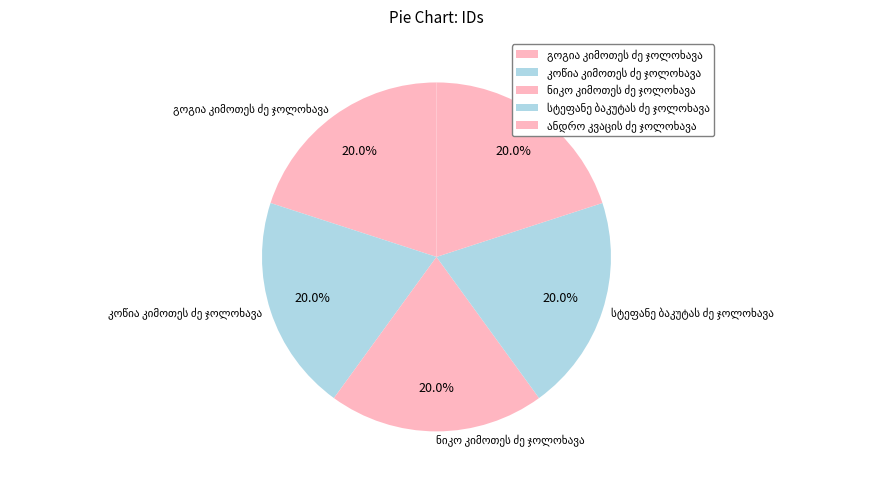

Is there any slice that represents more than half of the pie?

No